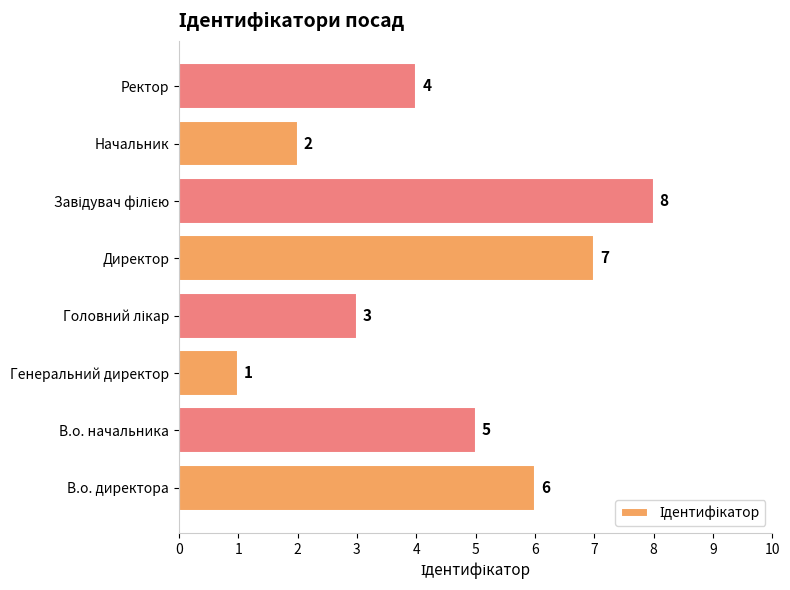

What is the change in value from В.о. начальника to Генеральний директор?

-4